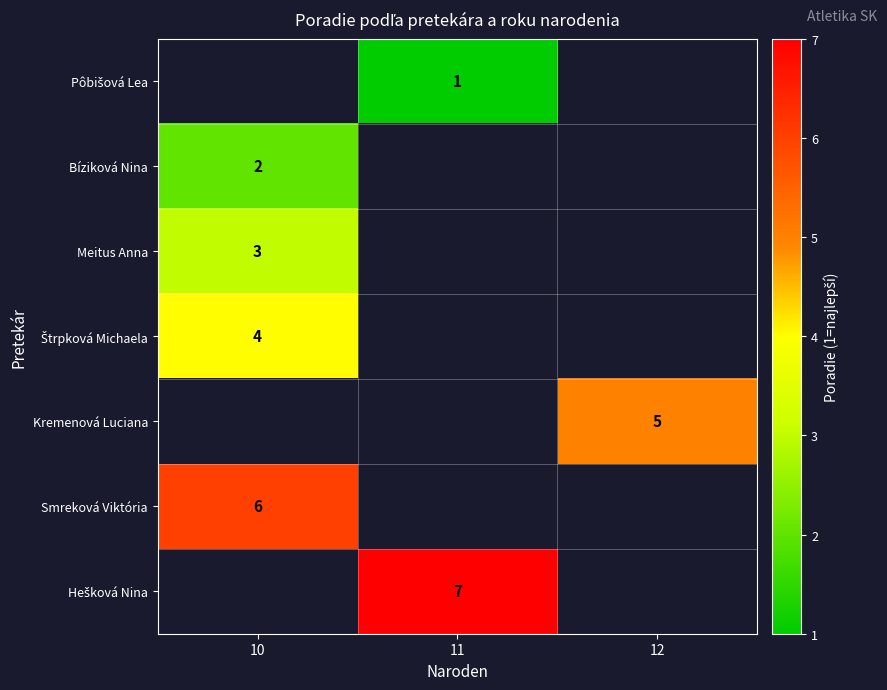

Is it true that Smreková Viktória equals 8.3 at 10?

False